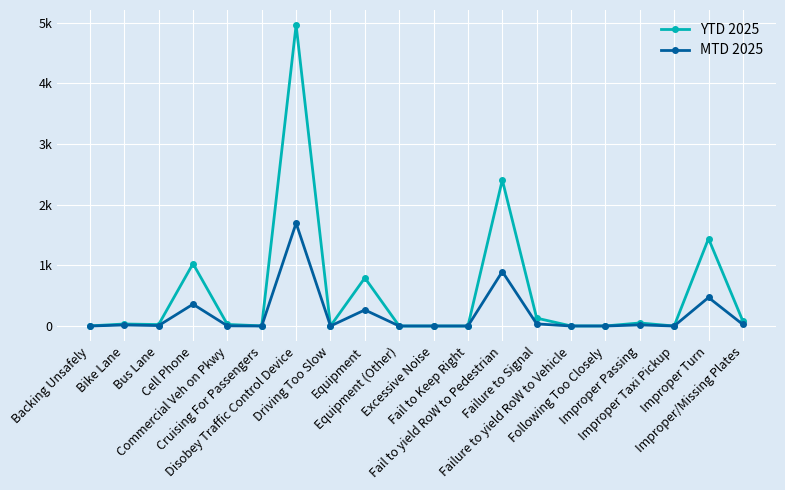

True or false: MTD 2025 and YTD 2025 cross at least once.

False